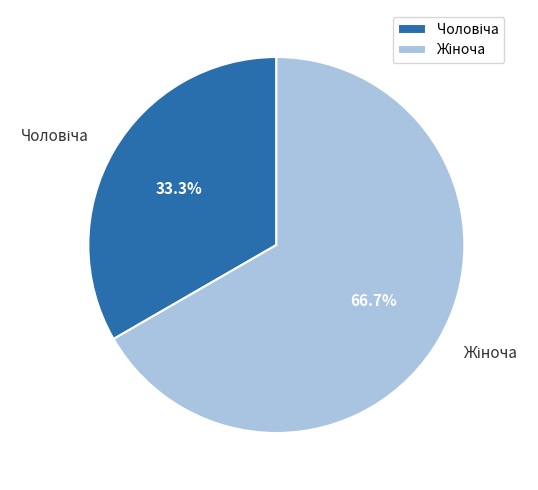

How many slices are in this pie chart?

2